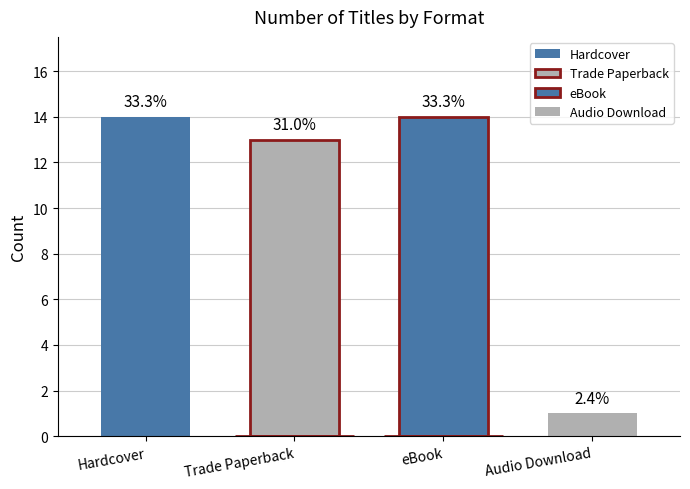

Reading right to left, what are all the values shown in this chart?

1	14	13	14